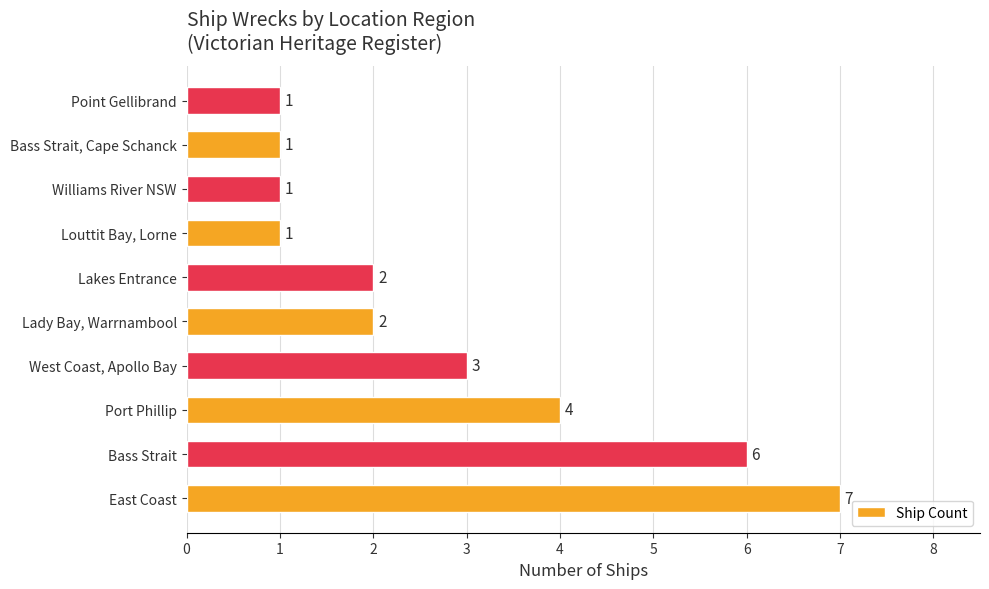

Where is the data nearest to the value 4?

Port Phillip